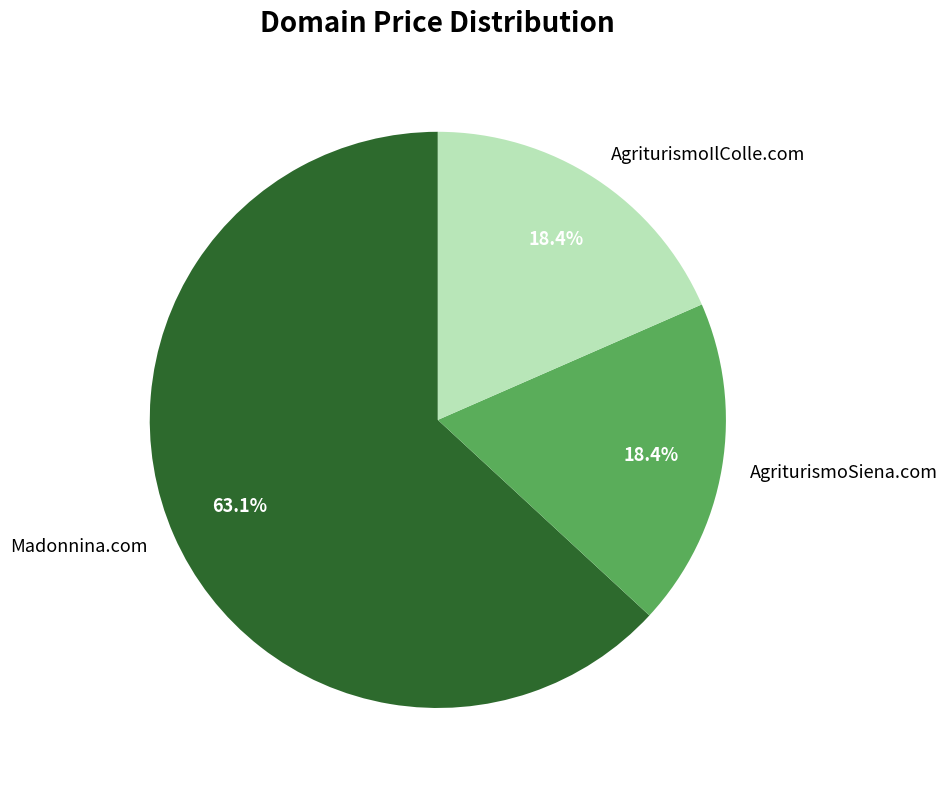

The Madonnina.com slice represents 63% of the pie. True or false?

True